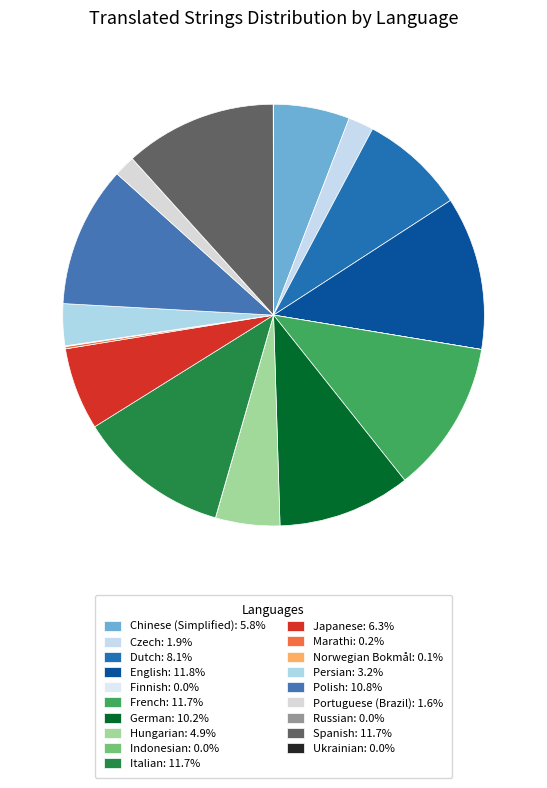

What percentage is the Portuguese (Brazil) slice, to the nearest percent?

2%